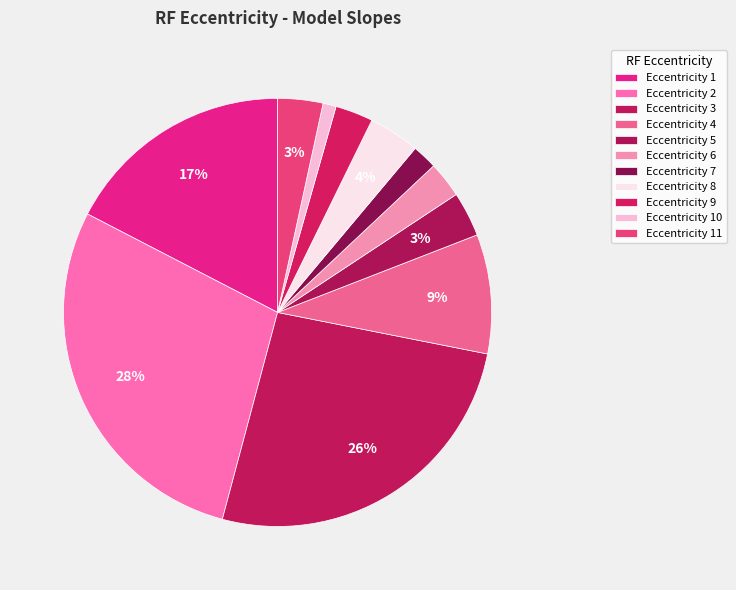

How many slices are in this pie chart?

11